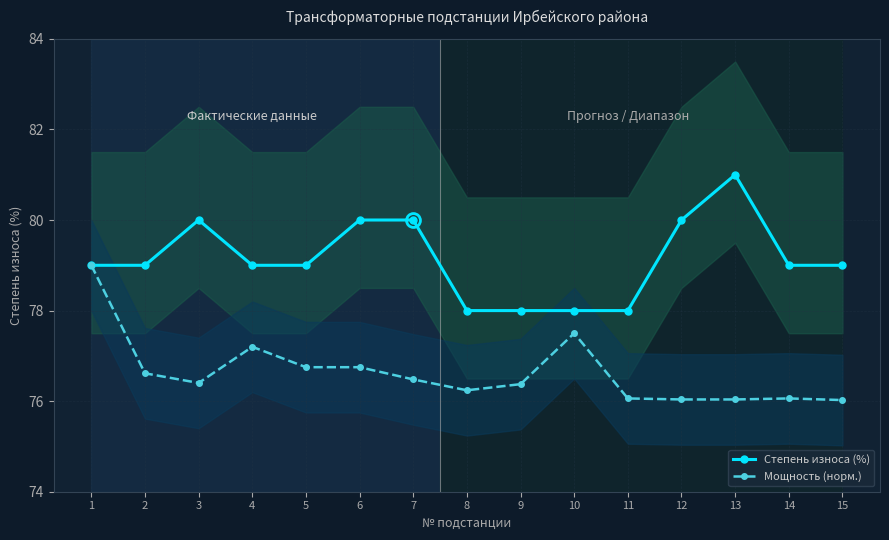

Rank the categories by Степень износа (%) value from lowest to highest.

8, 9, 10, 11, 1, 2, 4, 5, 14, 15, 3, 6, 7, 12, 13